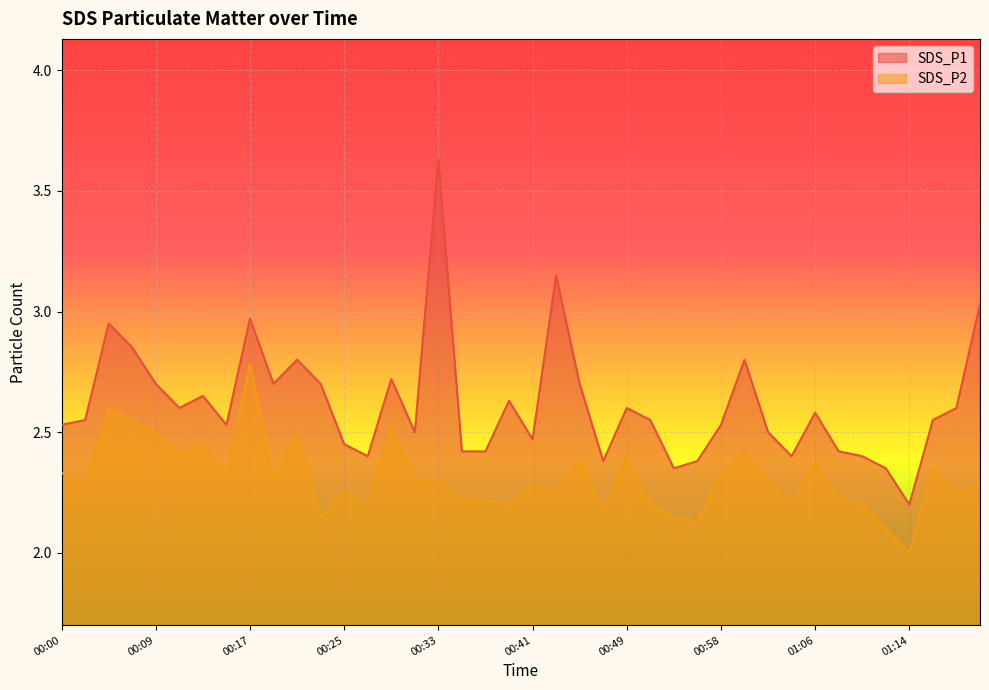

How many distinct data groups are displayed?

2